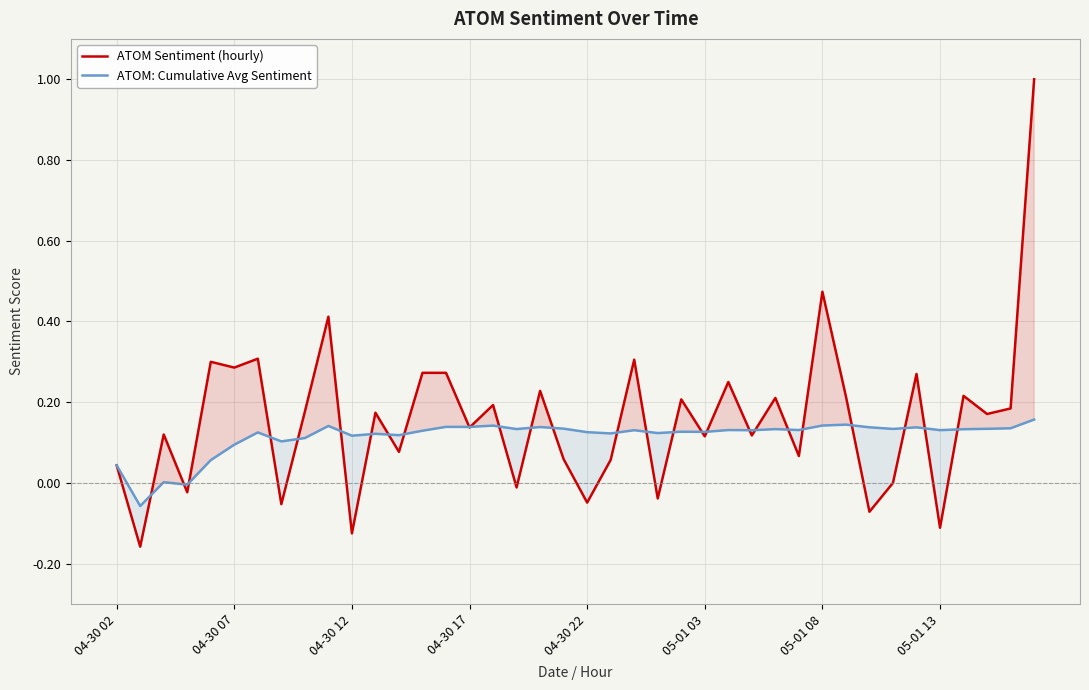

At how many categories does at least one series exceed 0?

38